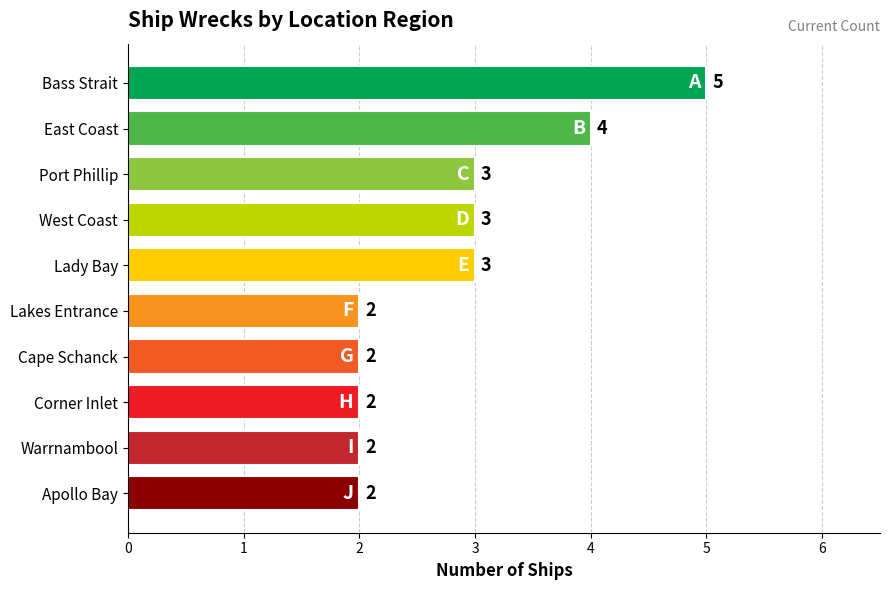

What is the label of the 6th bar from the top?

Lakes Entrance